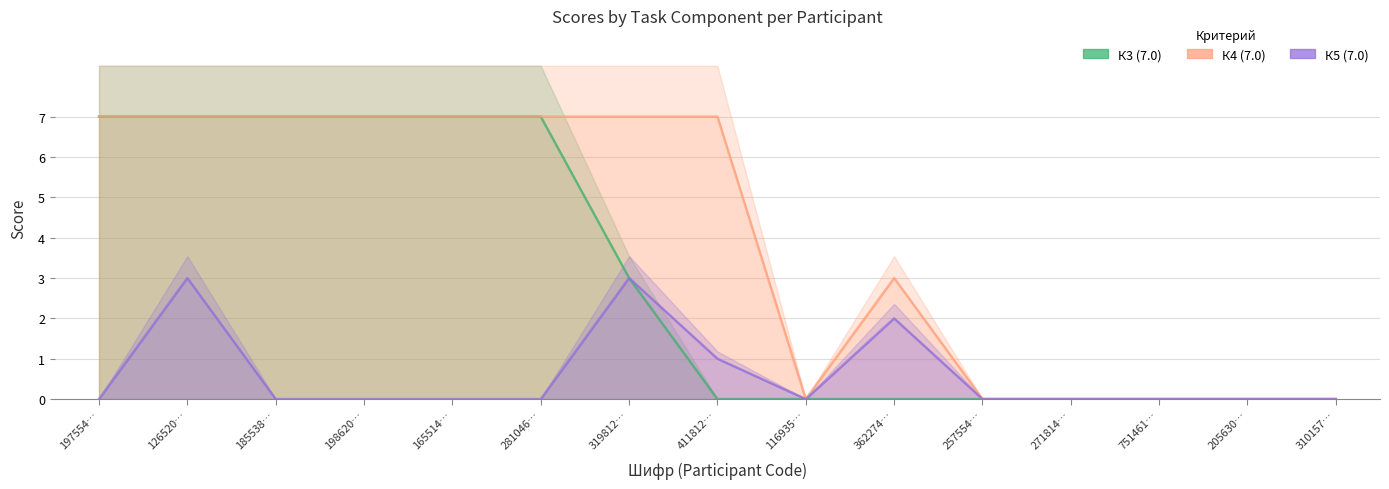

What is the difference between the highest and lowest values at 197554…?

7